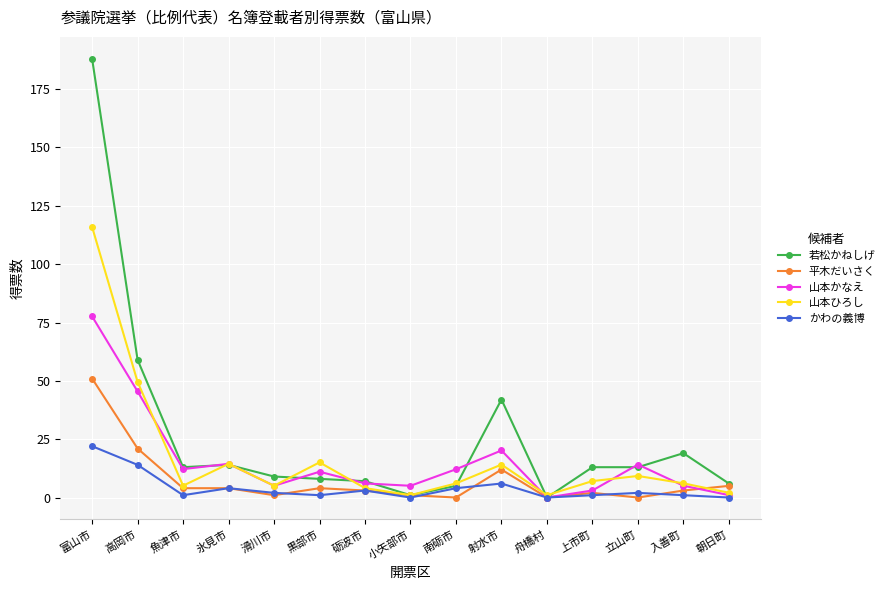

What is the spread (max minus min) of values at 黒部市?

14.1